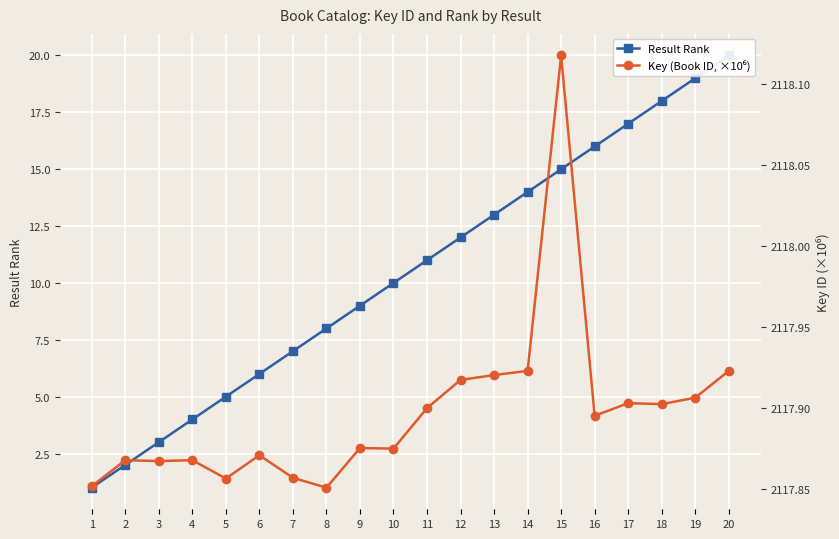

What is the difference between the second highest and minimum values in the Key (Book ID, ×10⁶) series?

0.1